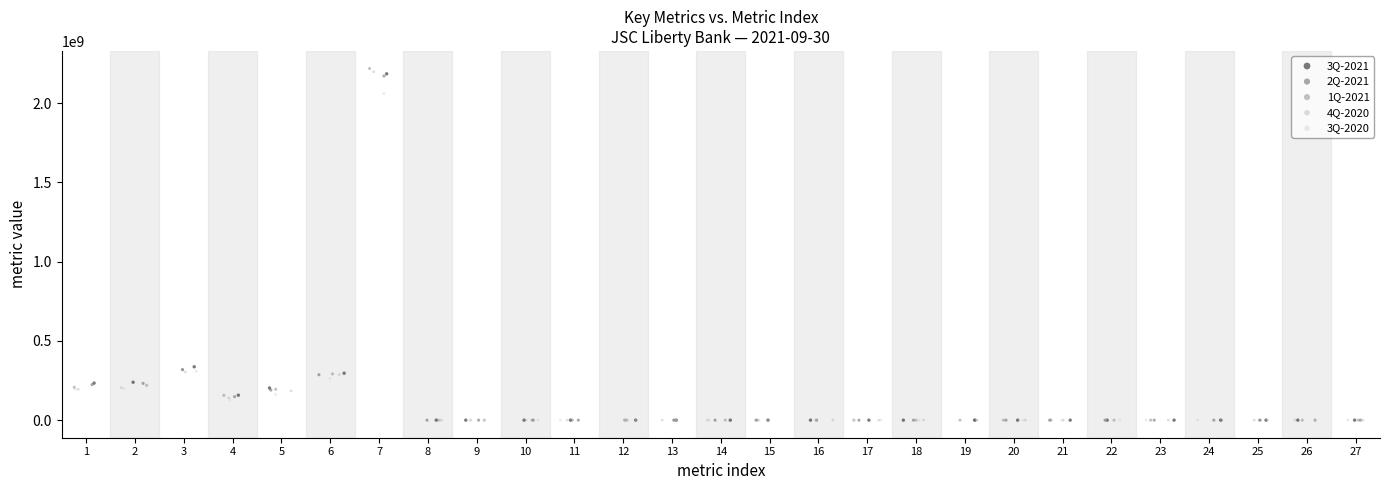

Which series has the widest spread of Y values?

1Q-2021